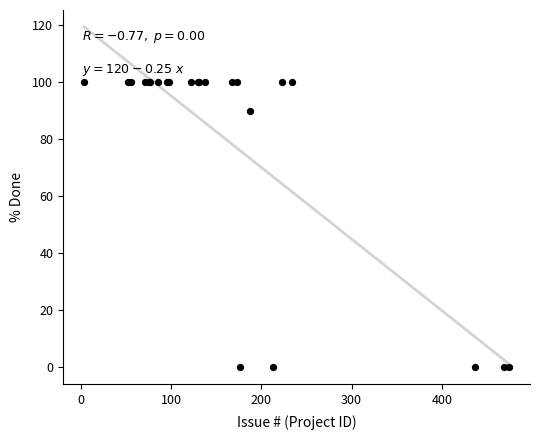

What Y value in the scatter plot is closest to 50?

90